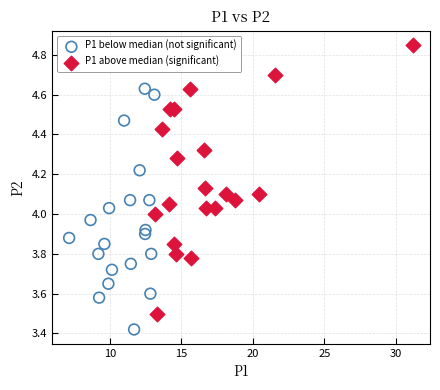

Which series contains the highest Y value?

P1 above median (significant)